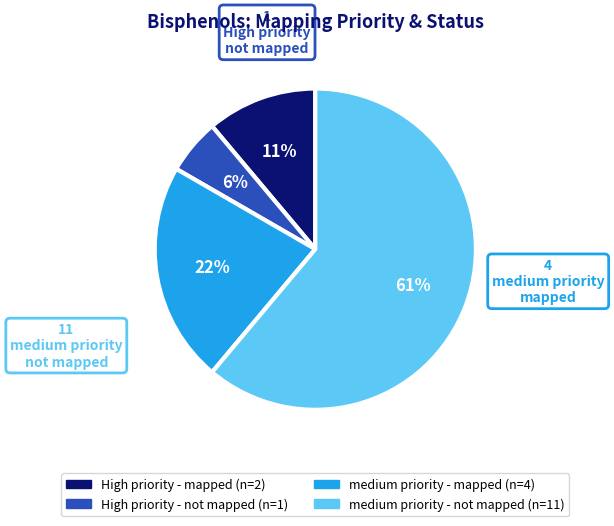

Is there any slice that represents more than half of the pie?

Yes